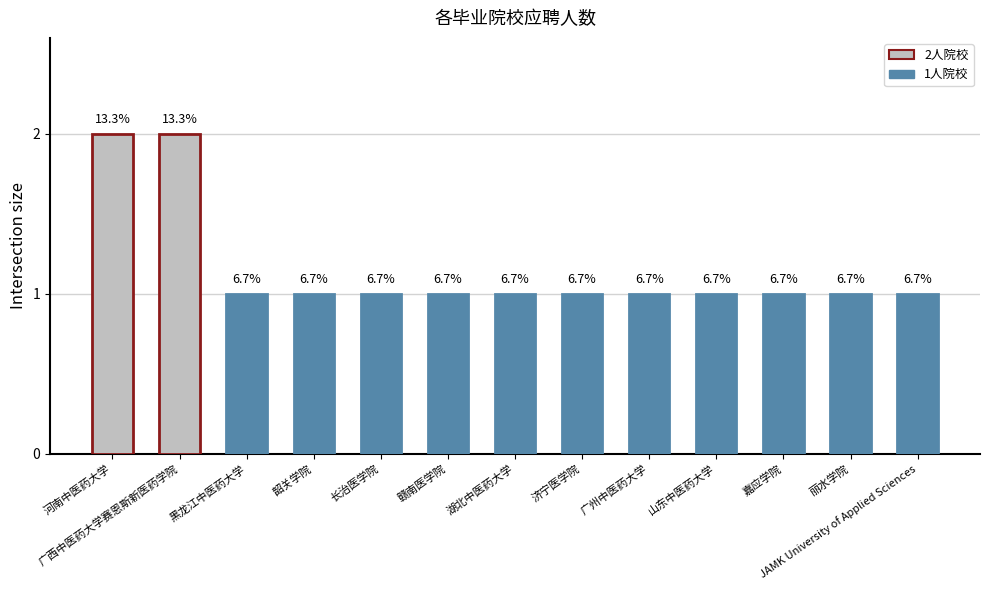

What is the label of the 3rd bar from the right?

嘉应学院